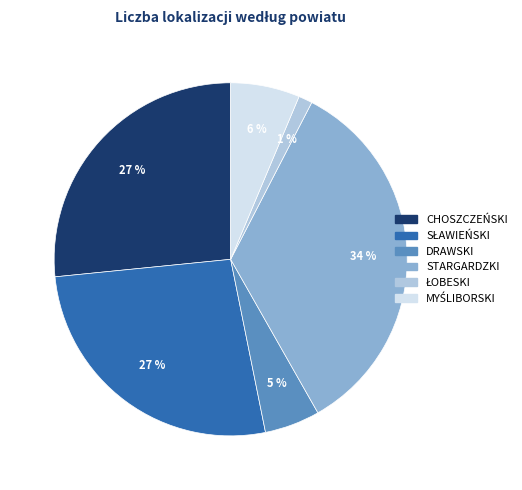

Which slice is the largest?

STARGARDZKI